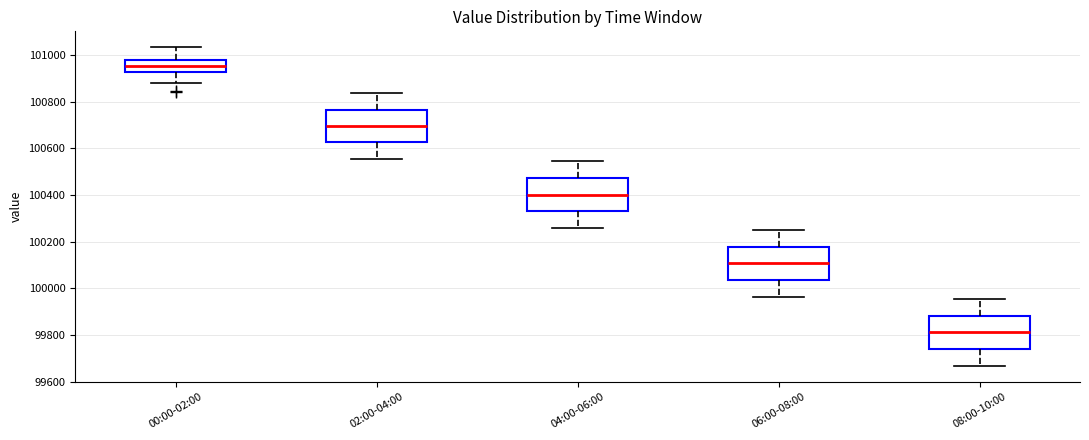

Reading left to right, transcribe this box plot: for each box, give where its median line is, the range the box spans, and where its two whiskers end, as read against the y-axis. The values are not printed on the chart, so give them approximately, as read against the axis.

00:00-02:00: median 100960, box 100920 to 100980, whiskers 100880 to 101040
02:00-04:00: median 100700, box 100620 to 100760, whiskers 100560 to 100840
04:00-06:00: median 100400, box 100320 to 100480, whiskers 100260 to 100540
06:00-08:00: median 100100, box 100040 to 100180, whiskers 99960 to 100260
08:00-10:00: median 99820, box 99740 to 99880, whiskers 99660 to 99960